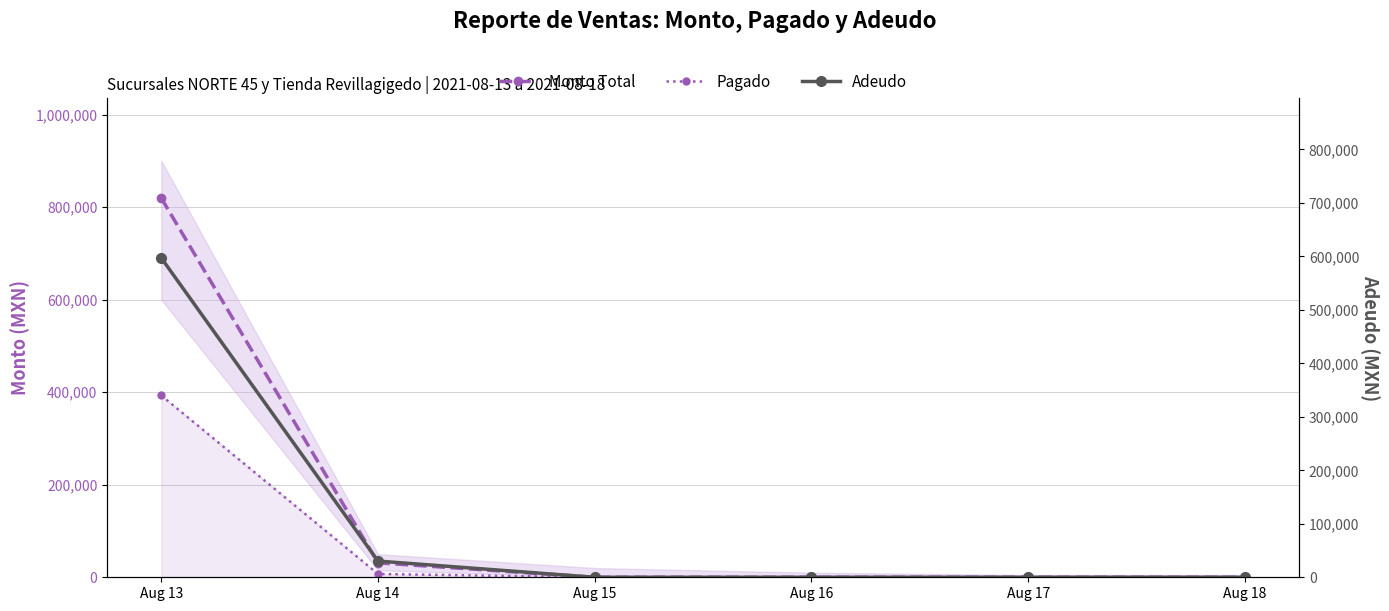

Reading left to right, list all the values displayed in this chart.

Monto Total: Aug 13=819393	Aug 14=31211	Aug 15=0	Aug 16=0	Aug 17=0	Aug 18=0
Pagado: Aug 13=392843	Aug 14=7140	Aug 15=0	Aug 16=0	Aug 17=0	Aug 18=0
Adeudo: Aug 13=596994	Aug 14=30311	Aug 15=0	Aug 16=0	Aug 17=0	Aug 18=0